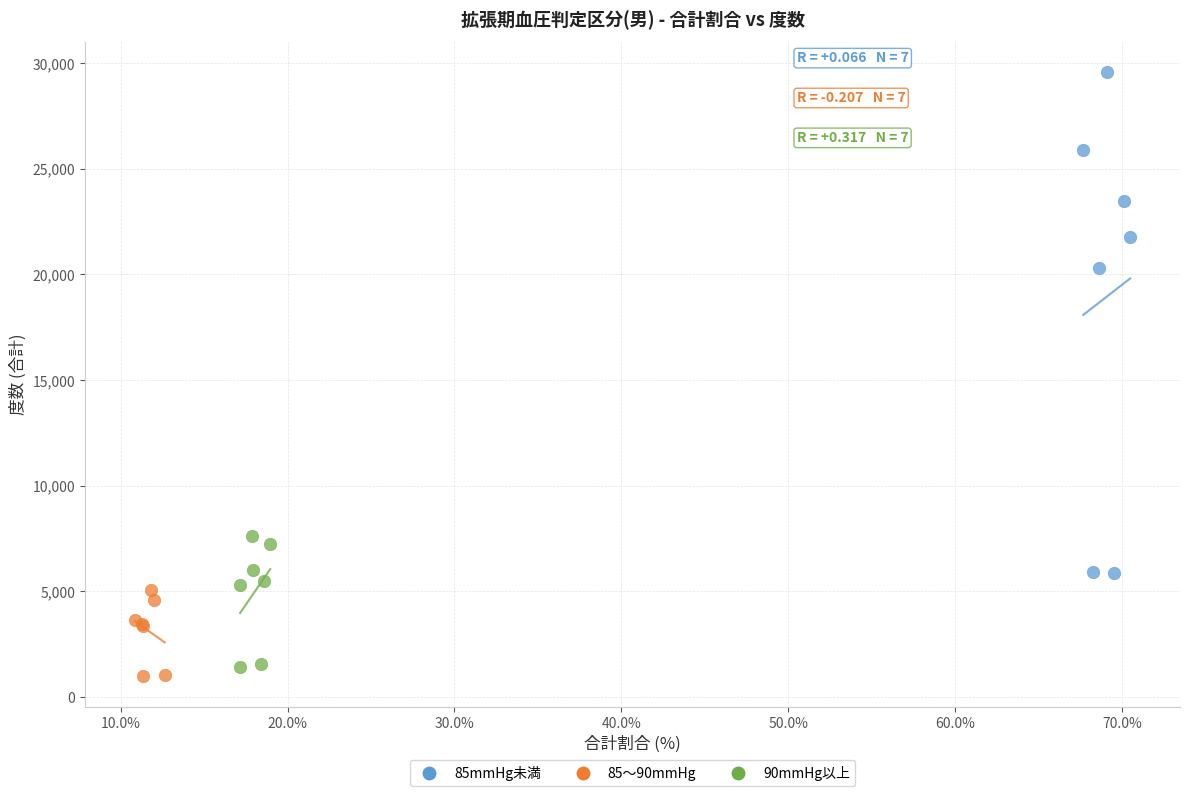

What are all the series names shown in the legend?

85mmHg未満, 85～90mmHg, 90mmHg以上